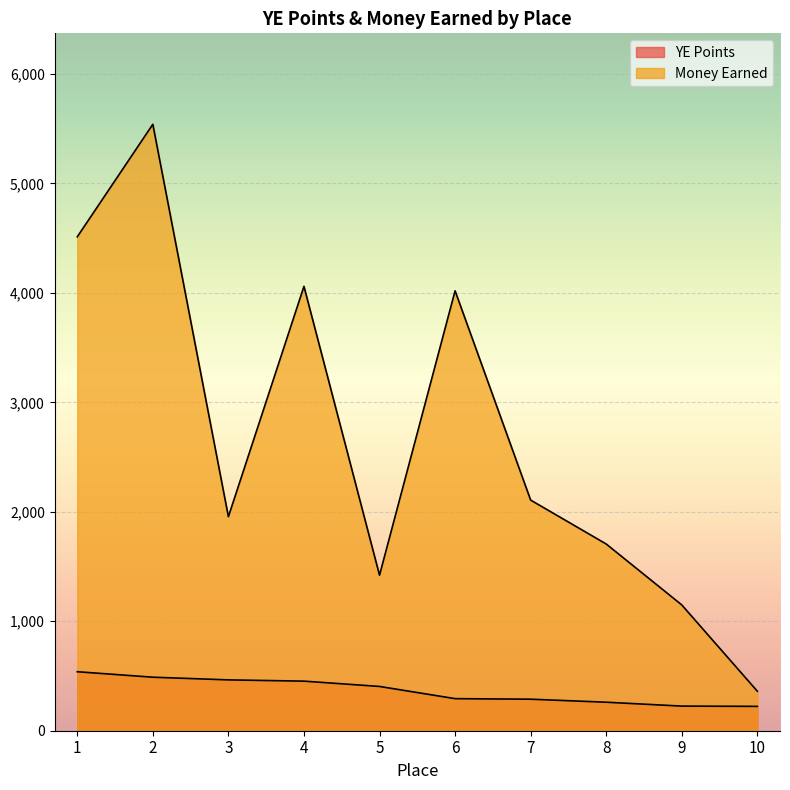

True or false: Money Earned and YE Points cross at least once.

False